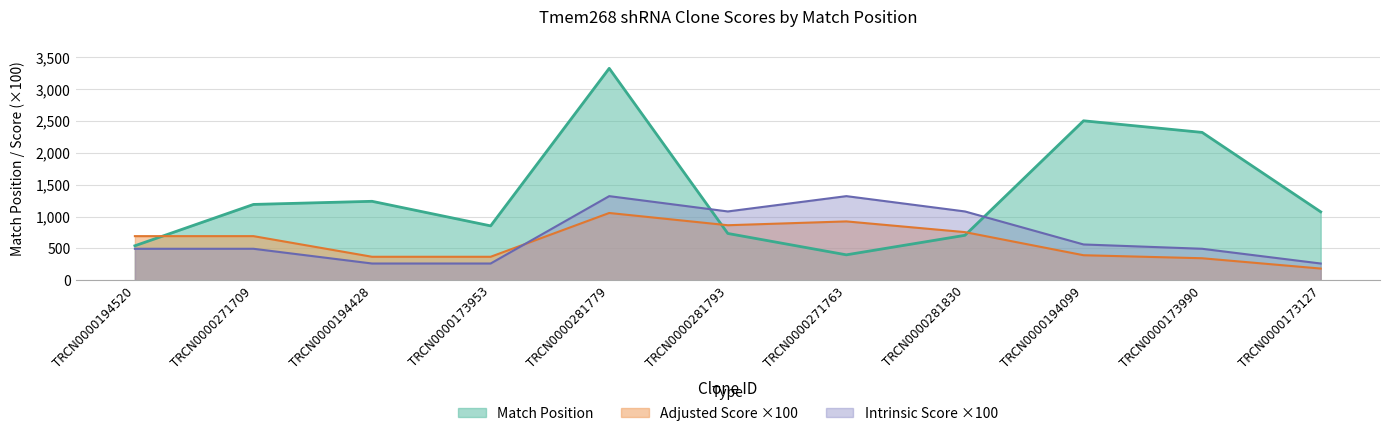

Where is Match Position nearest to the value 1861?

TRCN0000173990